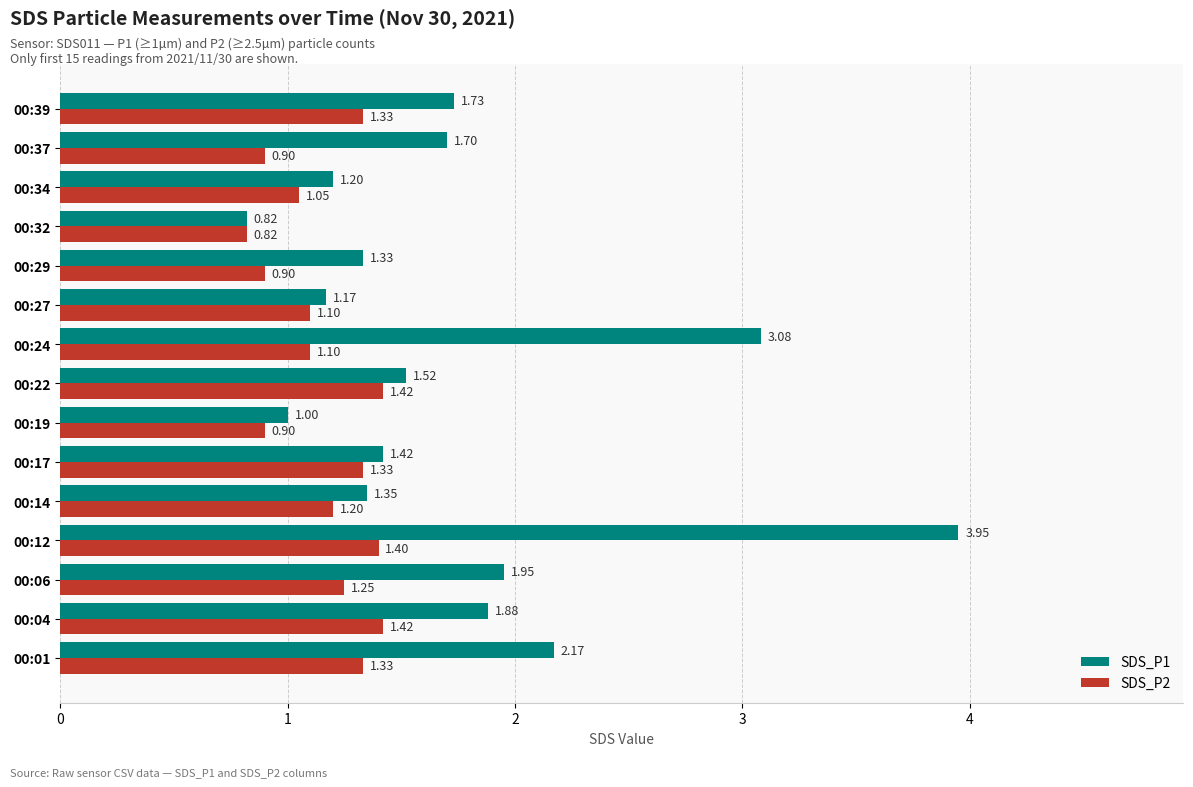

Which series has the widest spread of values?

SDS_P1